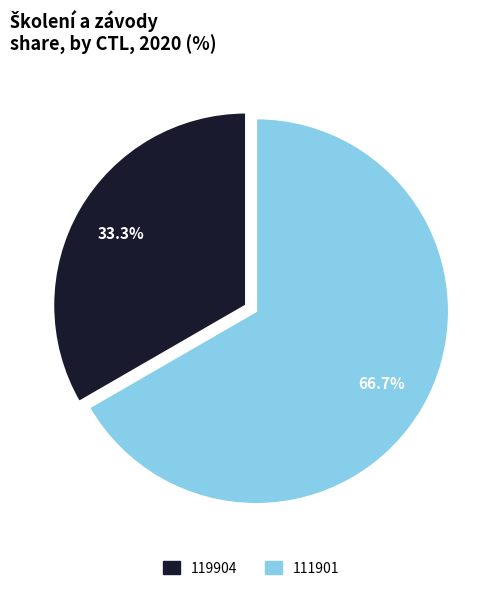

What percentage is NOT represented by 111901?

33.3%